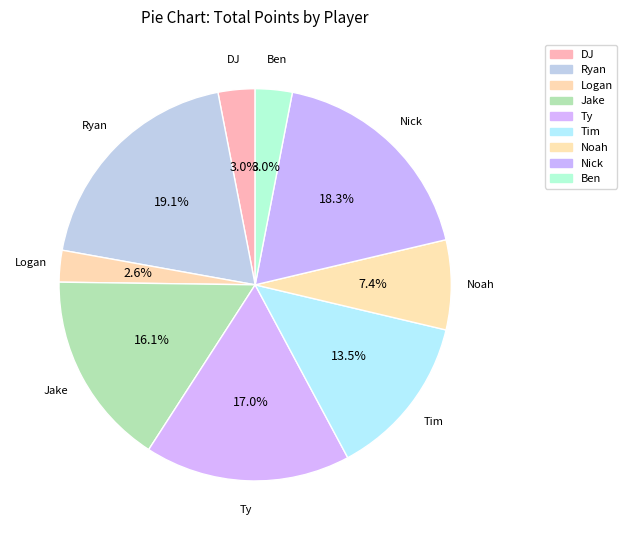

Count the number of slices in the pie.

9